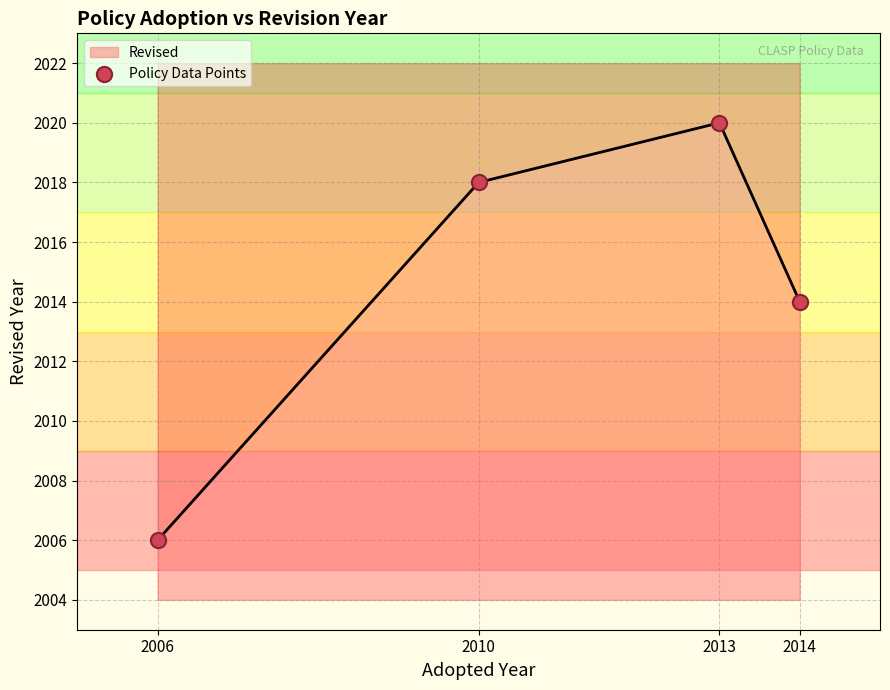

What is the change in value from 2006 to 2013?

+14